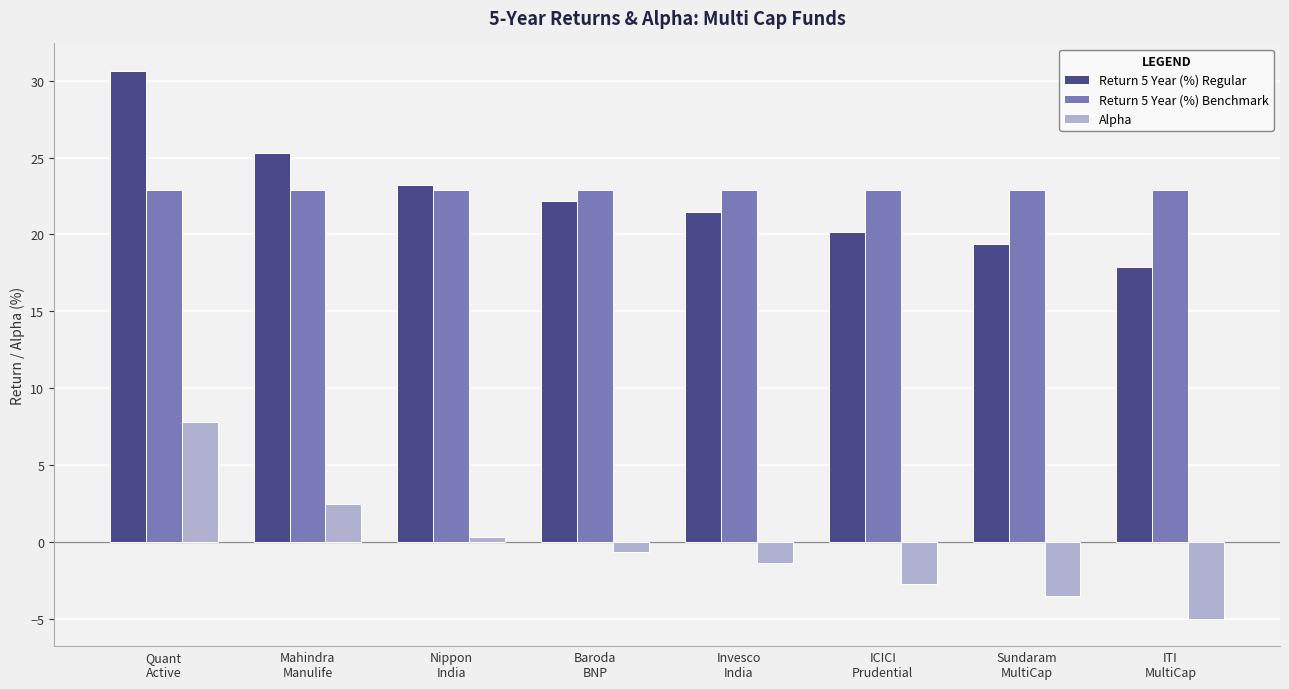

How many bars are there in total?

24